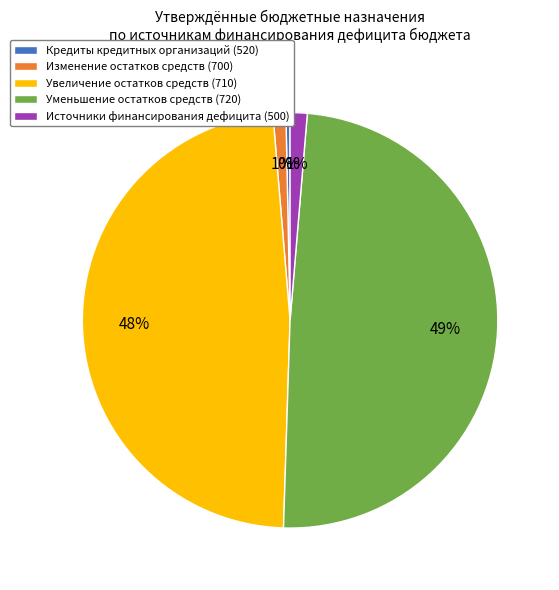

To the nearest percent, what percentage of the pie is Увеличение остатков средств (710)?

48%